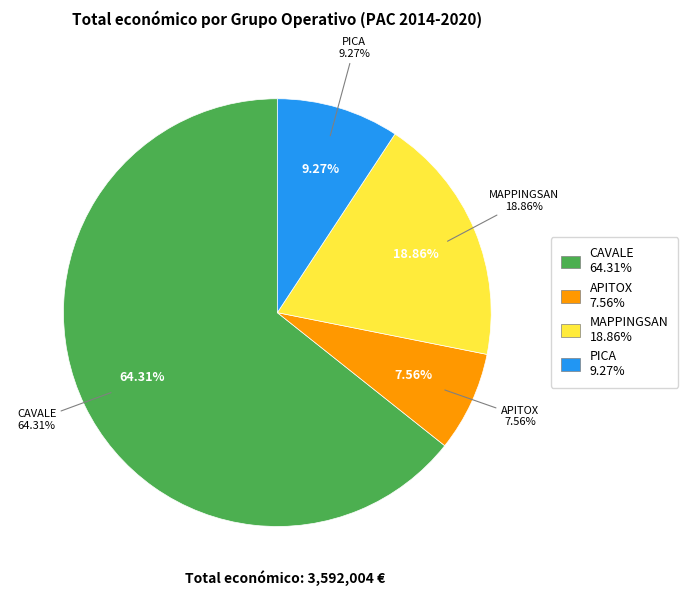

Between MAPPINGSAN and APITOX, which is larger?

MAPPINGSAN